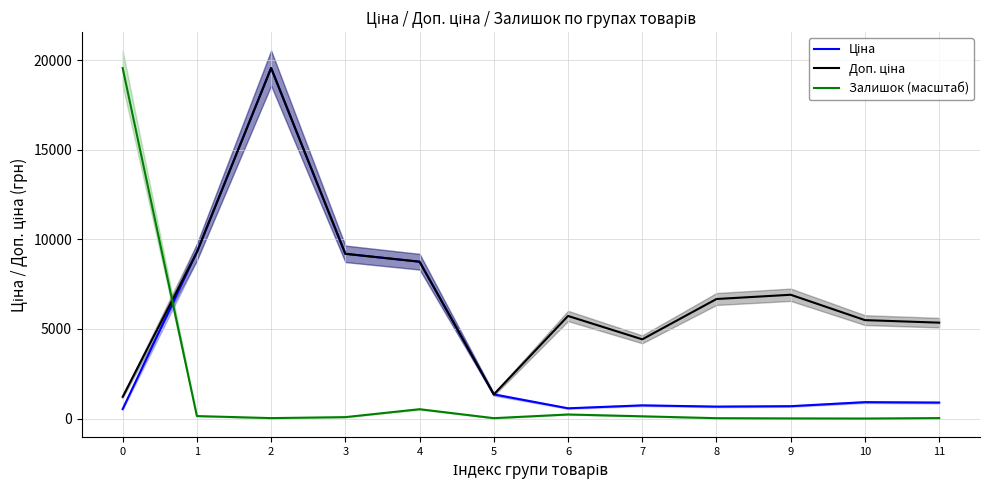

Rank the series at 10 from highest to lowest value.

Доп. ціна, Ціна, Залишок (масштаб)